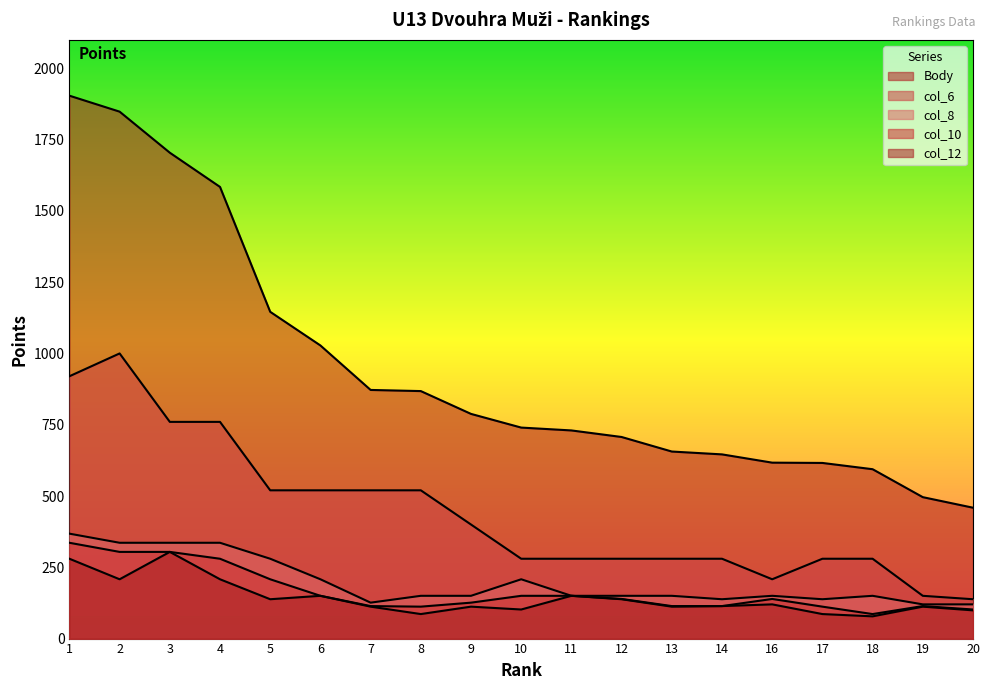

At how many categories does at least one series exceed 113?

19